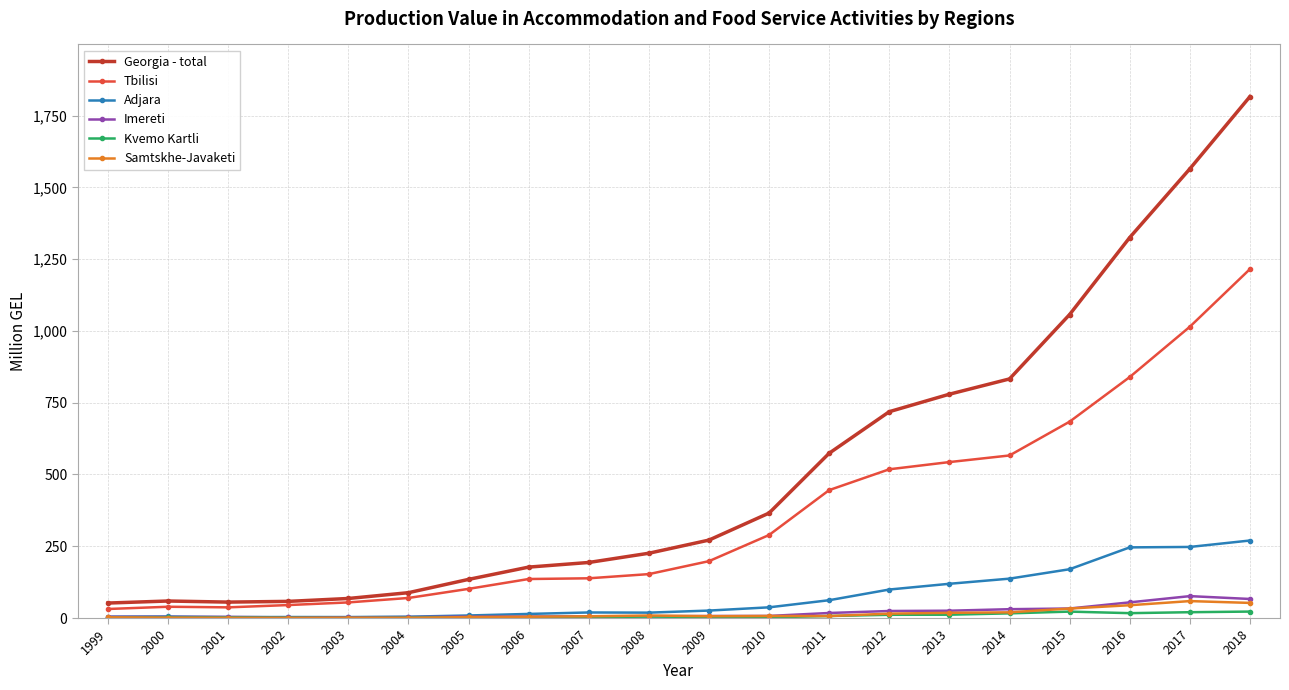

How many series are shown in this chart?

6